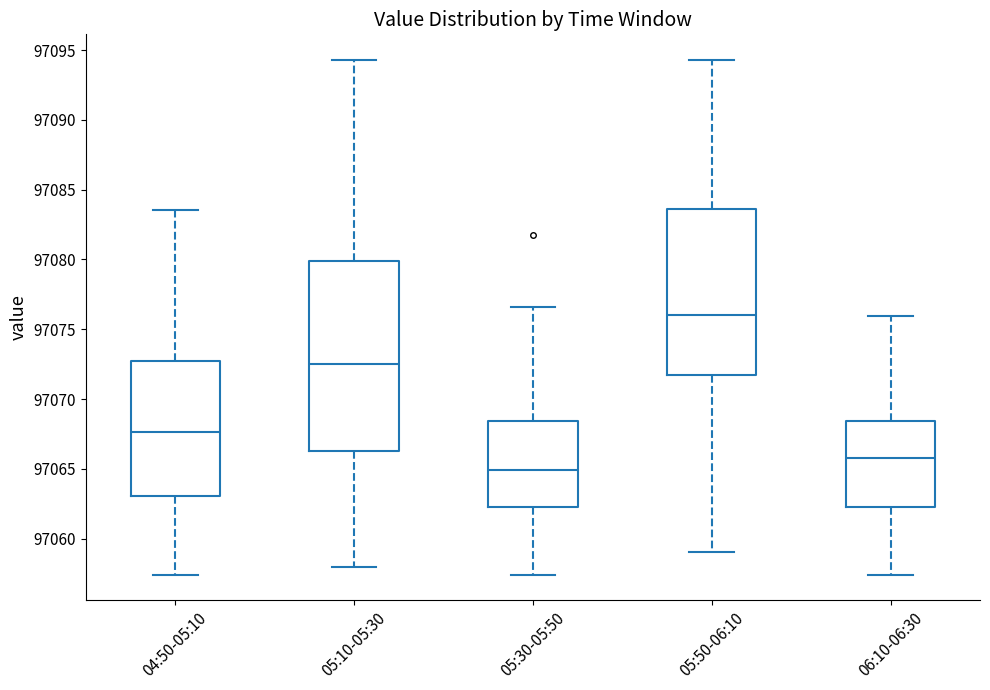

Reading left to right, transcribe this box plot: for each box, give where its median line is, the range the box spans, and where its two whiskers end, as read against the y-axis. The values are not printed on the chart, so give them approximately, as read against the axis.

04:50-05:10: median 97067.5, box 97063.0 to 97072.5, whiskers 97057.5 to 97083.5
05:10-05:30: median 97072.5, box 97066.5 to 97080.0, whiskers 97058.0 to 97094.5
05:30-05:50: median 97065.0, box 97062.5 to 97068.5, whiskers 97057.5 to 97076.5
05:50-06:10: median 97076.0, box 97071.5 to 97083.5, whiskers 97059.0 to 97094.5
06:10-06:30: median 97066.0, box 97062.5 to 97068.5, whiskers 97057.5 to 97076.0